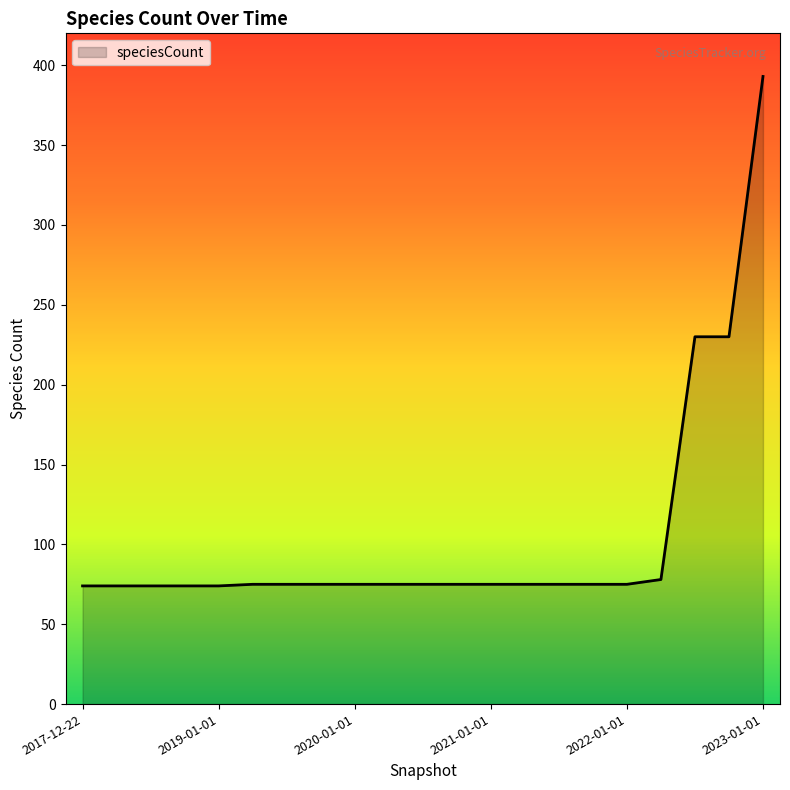

What is the difference between the maximum and minimum values?

319